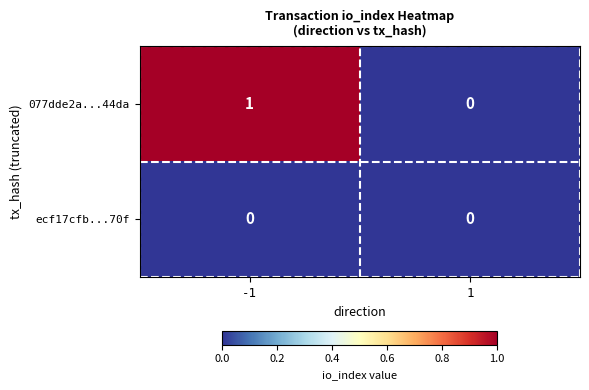

Is it true that ecf17cfb...70f equals 0 at -1?

True